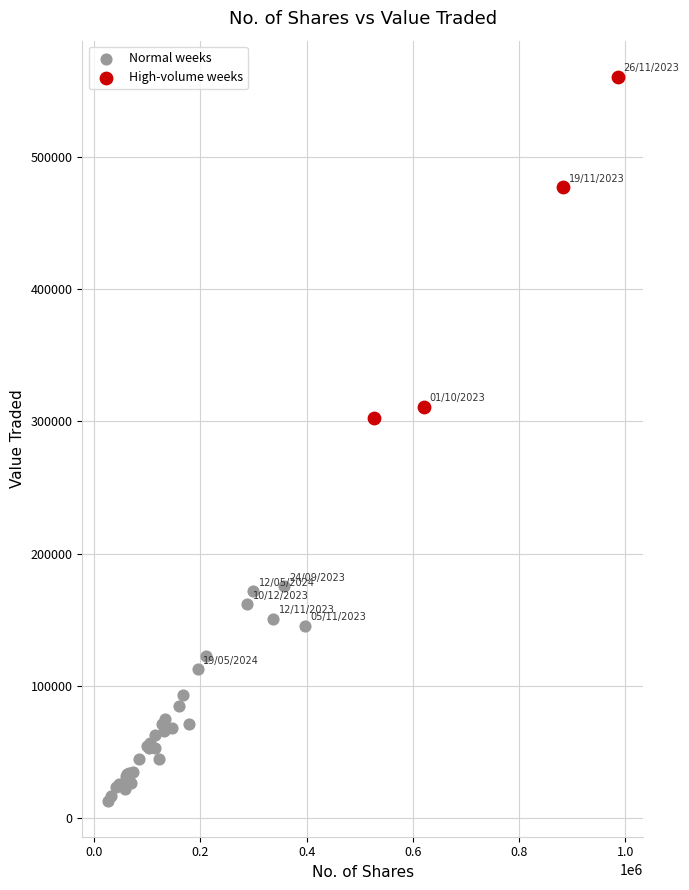

Which series has the largest Y range (max minus min)?

High-volume weeks